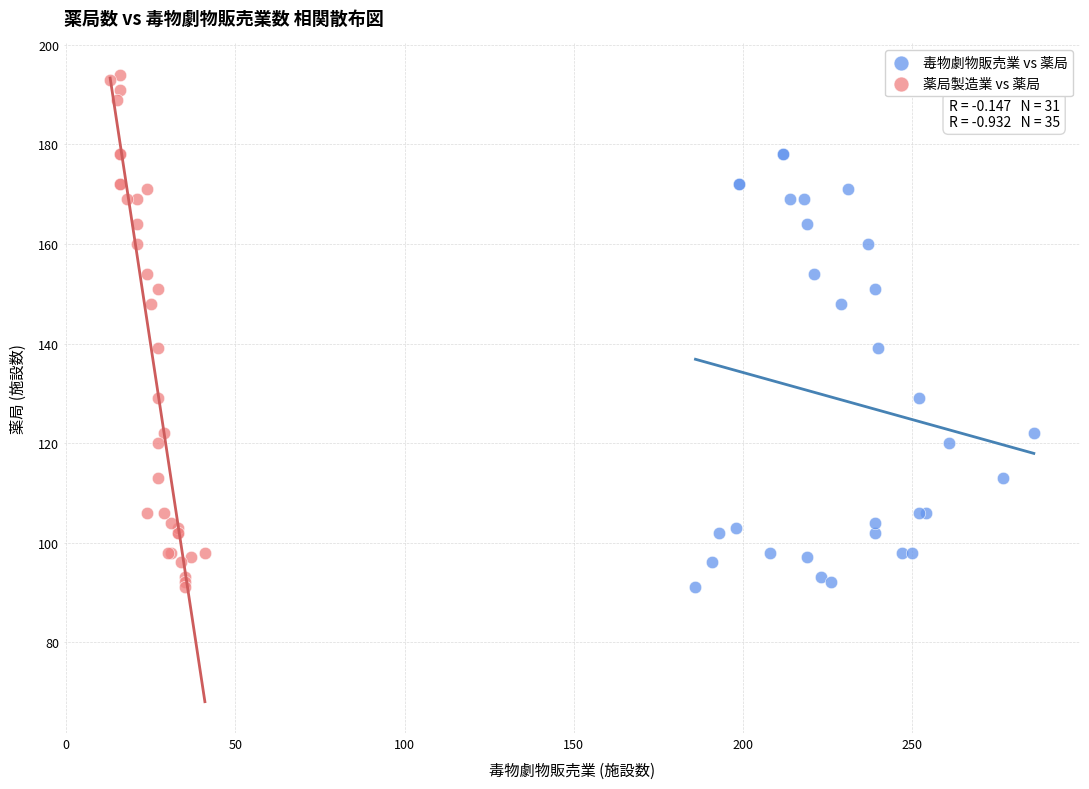

Which series contains the highest Y value?

薬局製造業 vs 薬局